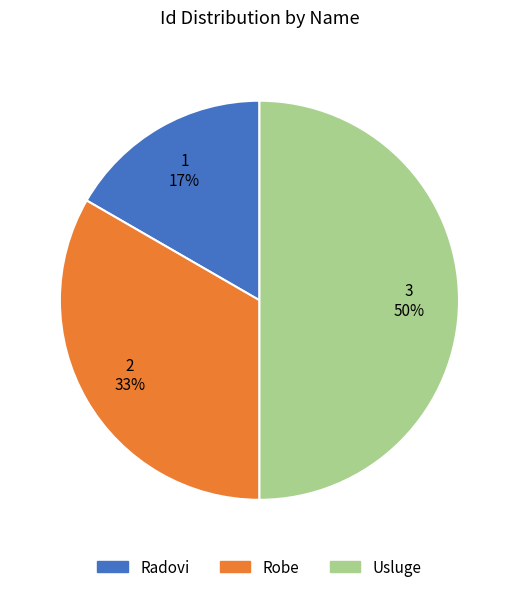

What is the ratio of the value at Usluge to the value at Robe?

1.5